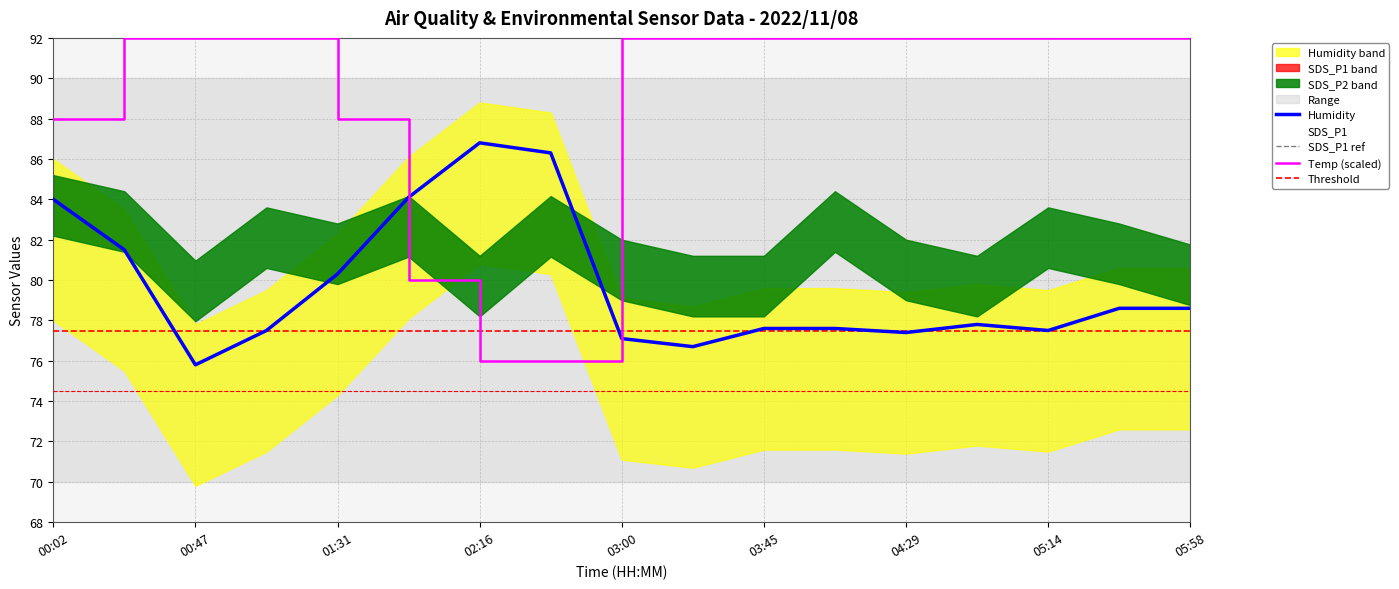

Where is SDS_P1 nearest to the value 113?

02:16